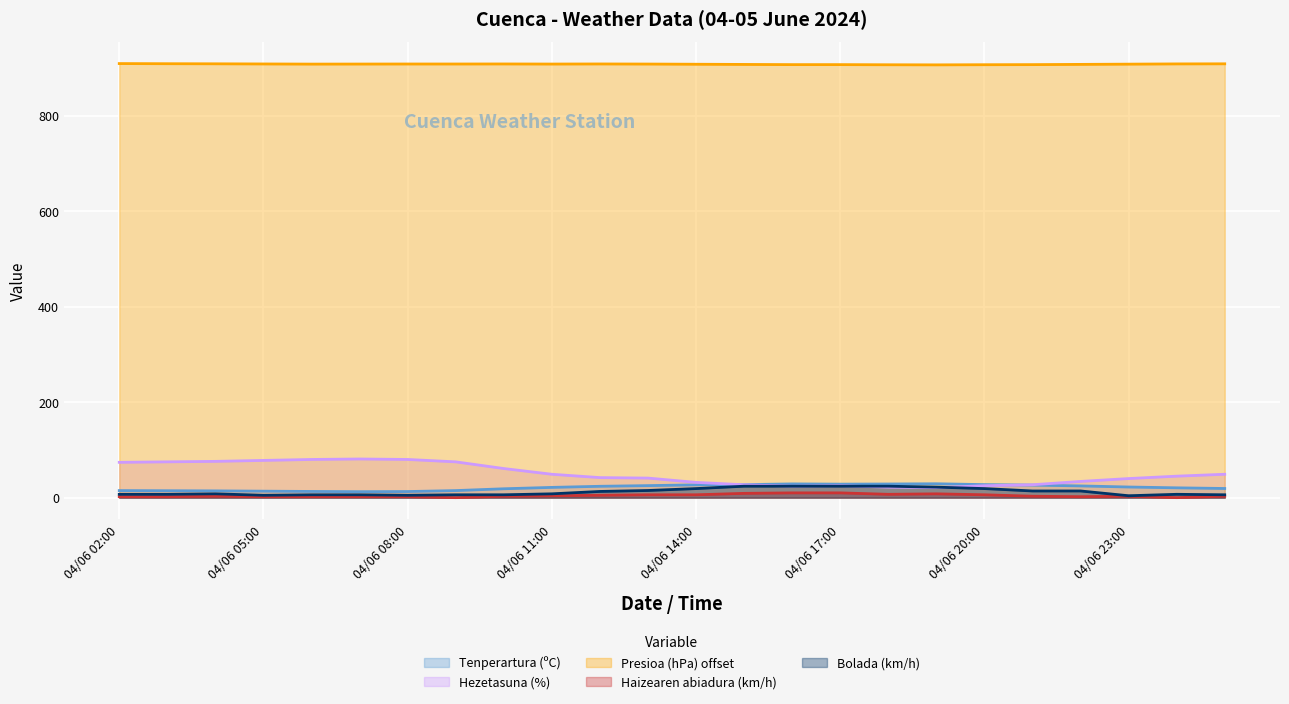

Which label corresponds to the largest value in the chart?

04/06 02:00